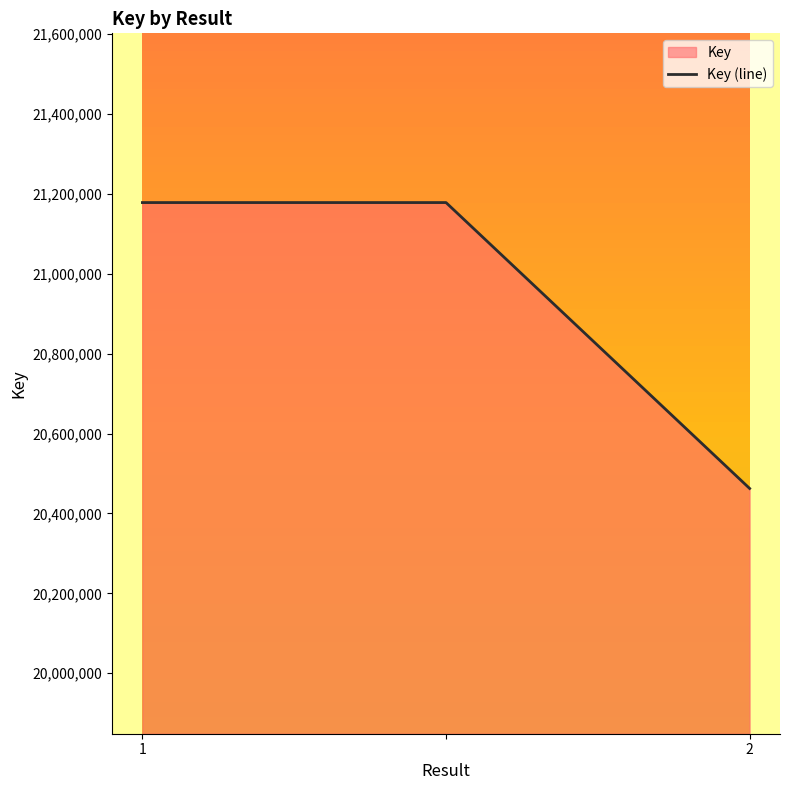

What is the difference between the maximum and minimum values?

715563